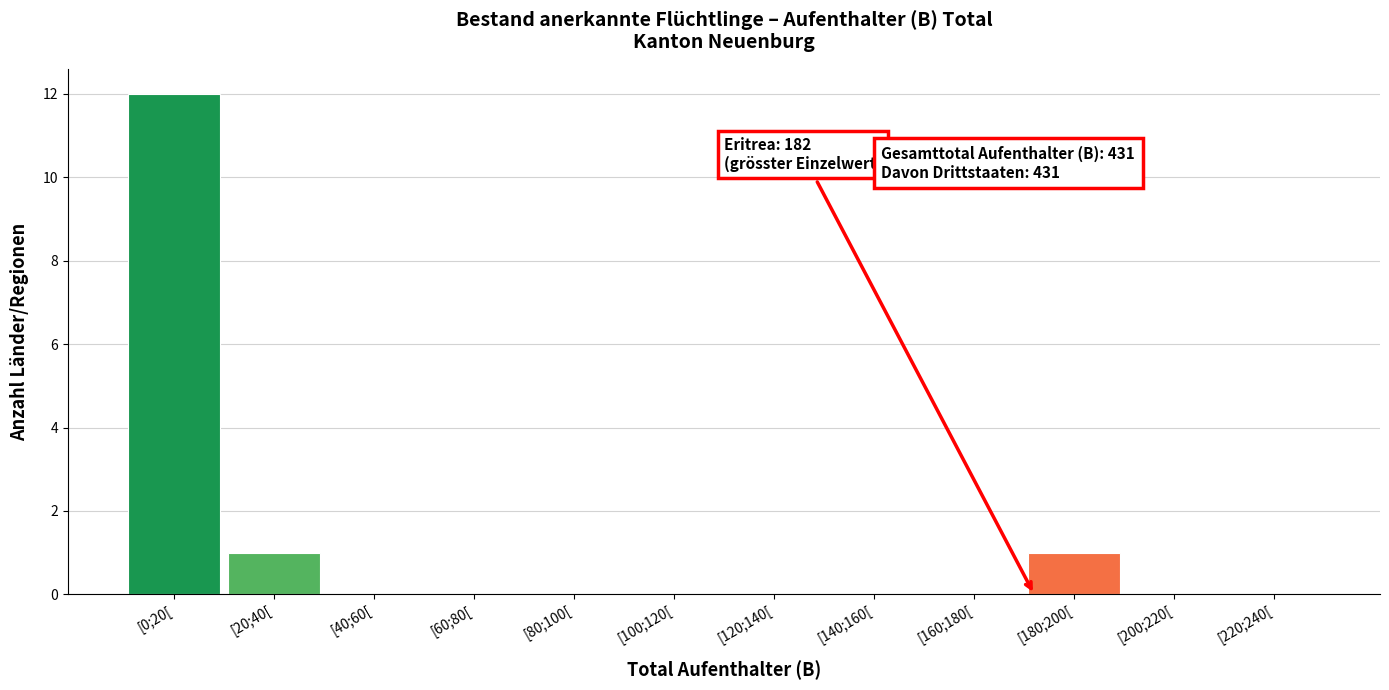

Reading left to right, what are all the values shown in this chart?

[0;20[=12	[20;40[=1	[40;60[=0	[60;80[=0	[80;100[=0	[100;120[=0	[120;140[=0	[140;160[=0	[160;180[=0	[180;200[=1	[200;220[=0	[220;240[=0